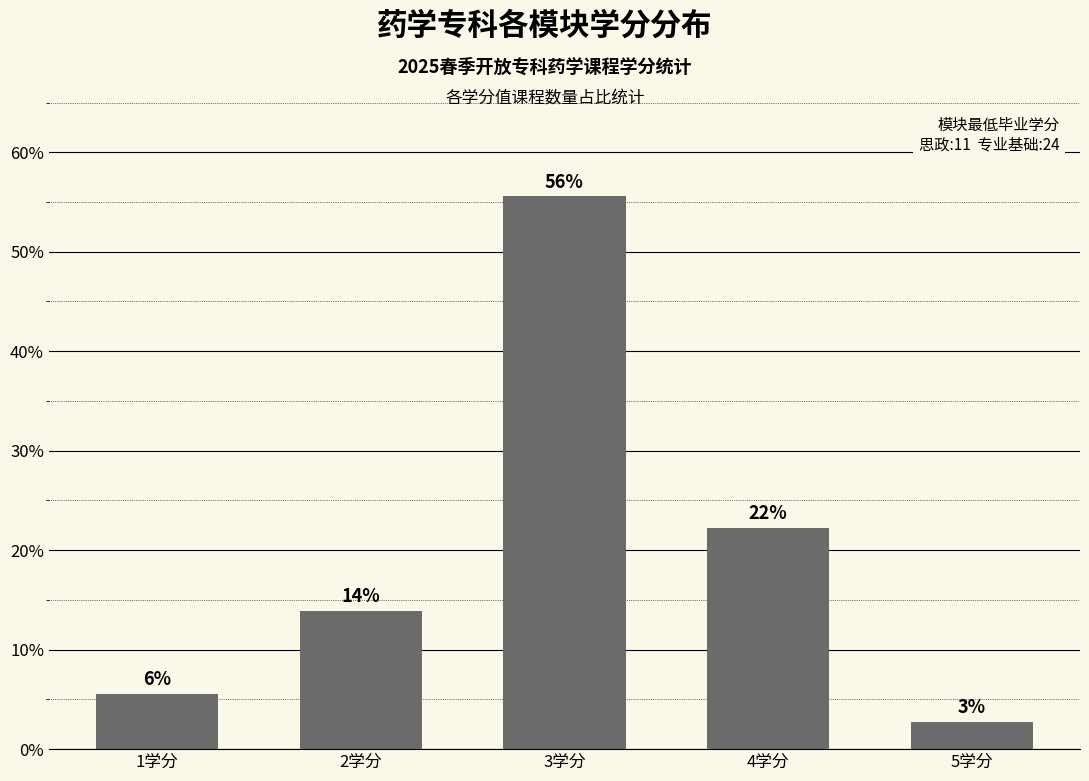

The value at 1学分 is 5.6. True or false?

True